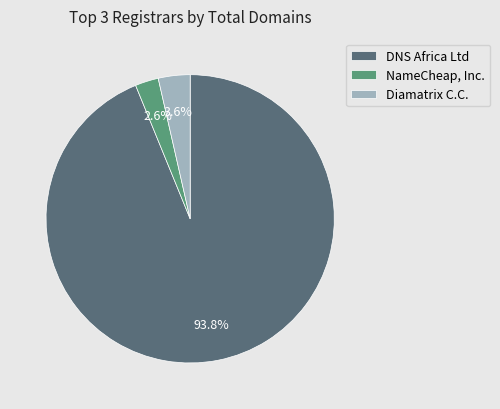

Count the number of slices in the pie.

3